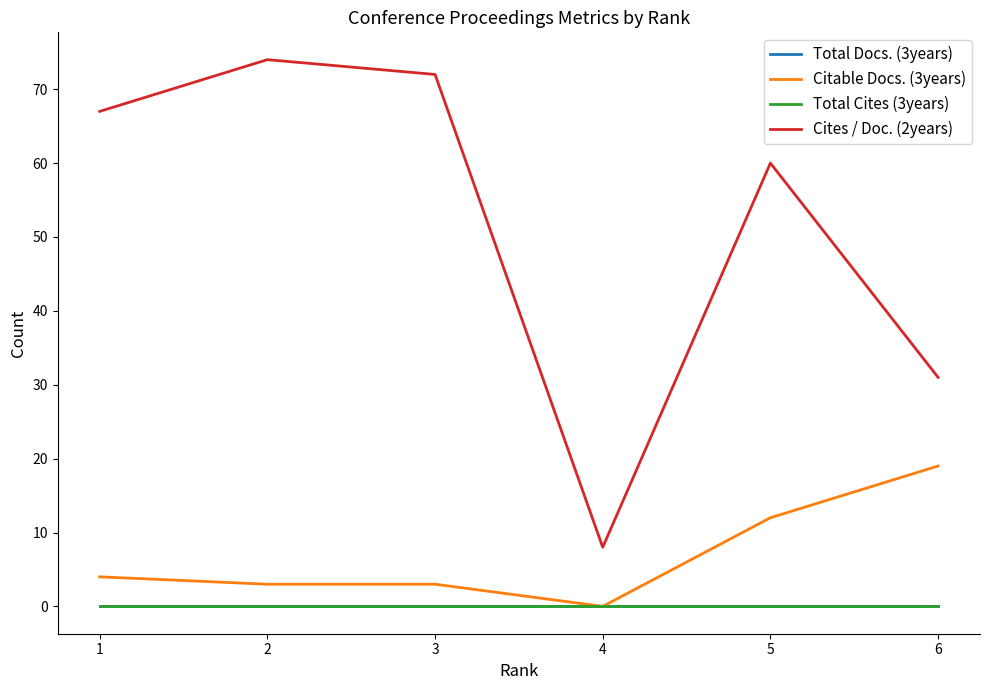

True or false: Cites / Doc. (2years) and Total Docs. (3years) intersect in this chart.

False